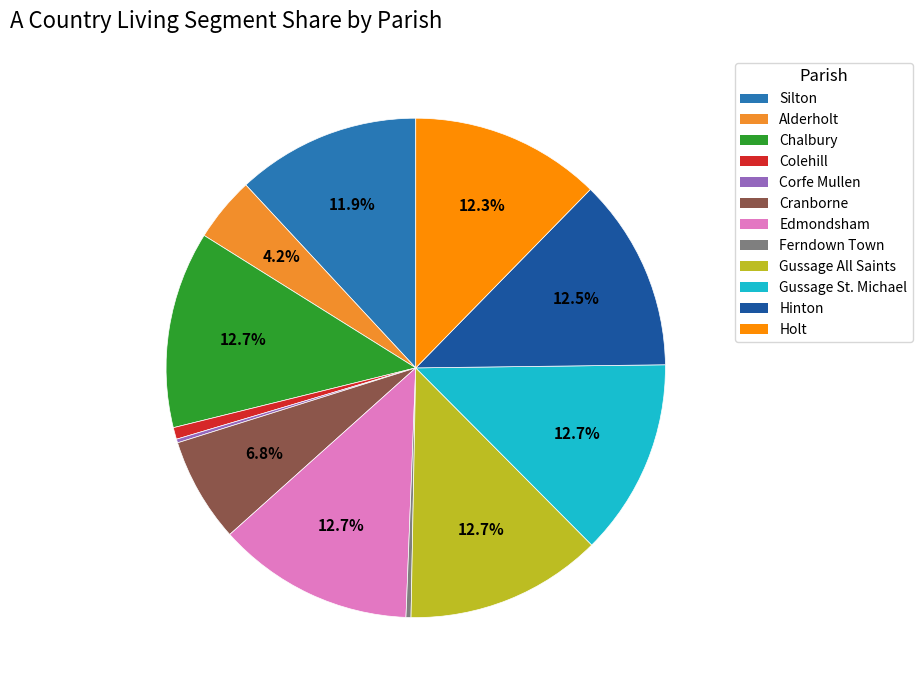

True or false: Gussage All Saints accounts for 13% of the total.

True